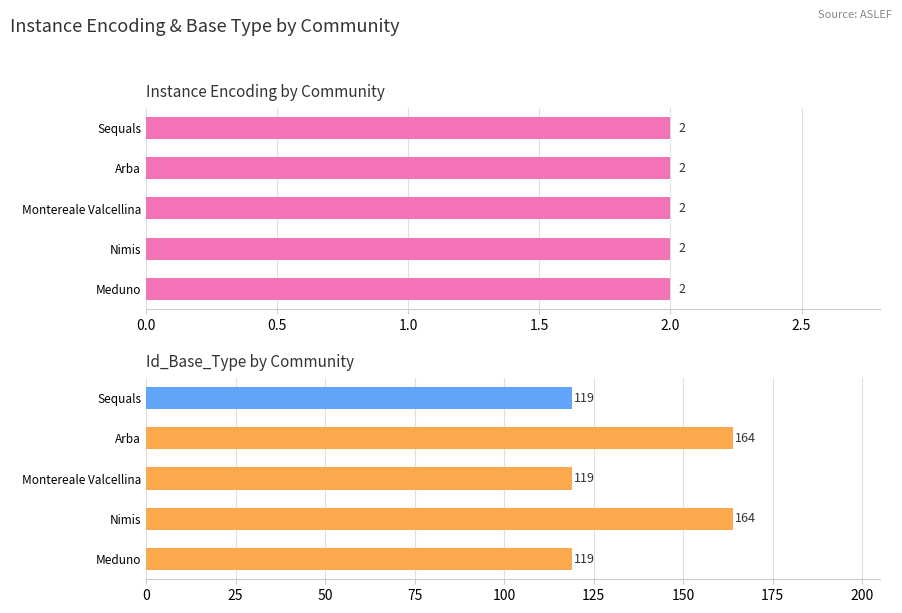

List the series in order of their overall mean, lowest first.

Instance_Encoding, Id_Base_Type